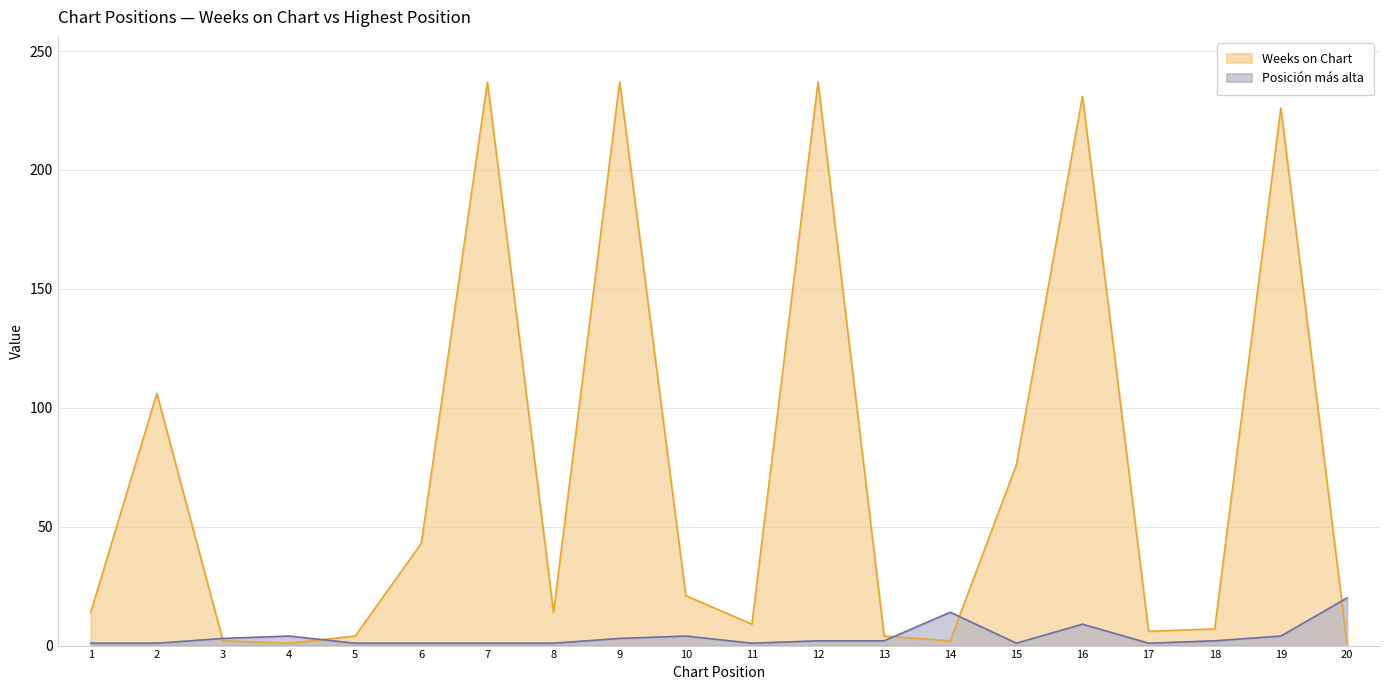

What is the difference between the highest and lowest values at 15?

75